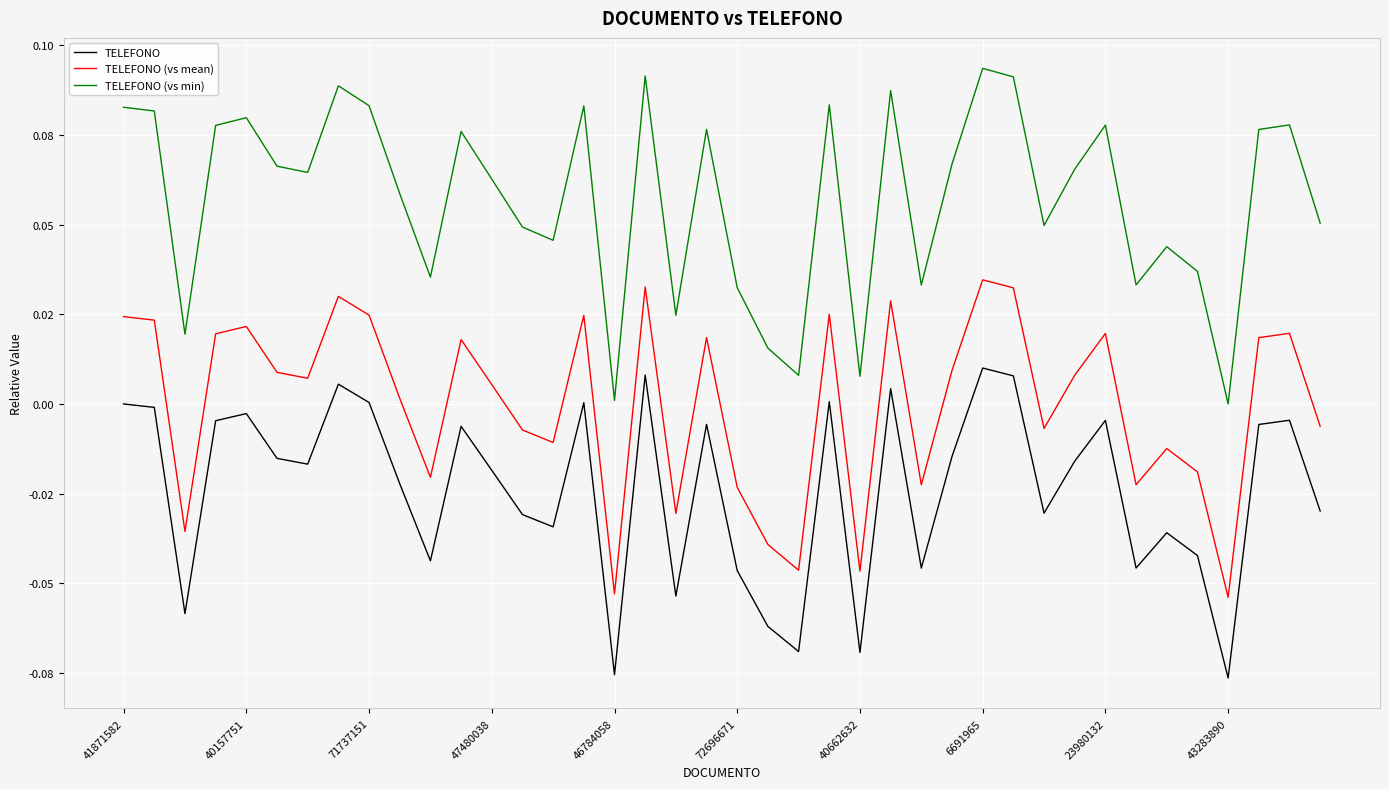

Does the chart display data point markers on the line(s)?

No